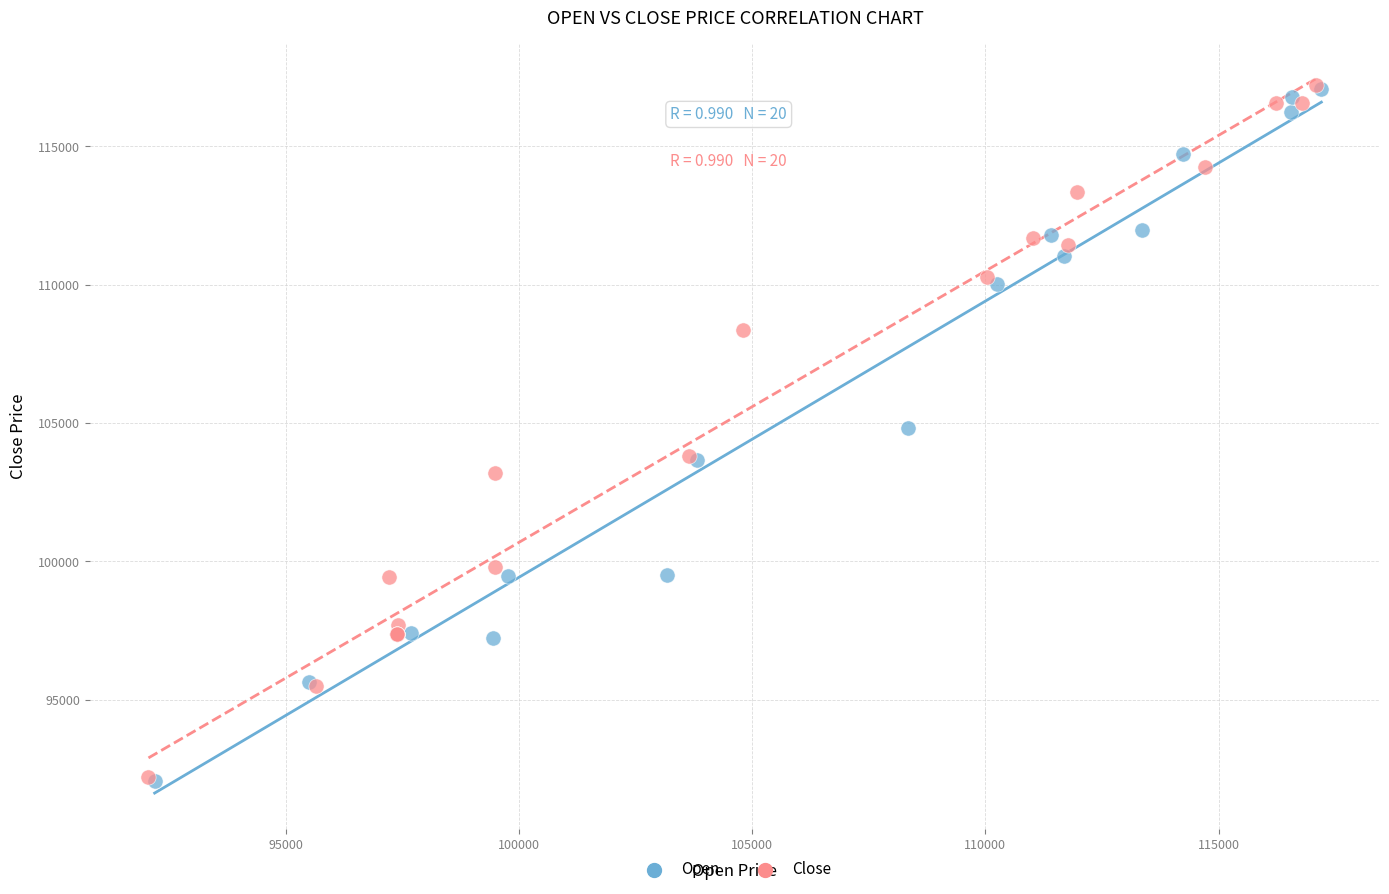

What are all the series names shown in the legend?

Open, Close